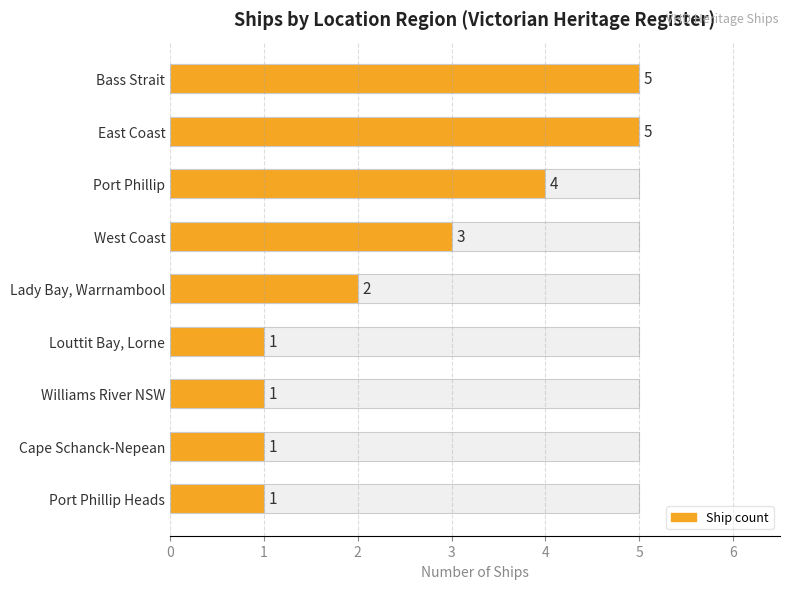

Rank the categories by value from highest to lowest.

Bass Strait, East Coast, Port Phillip, West Coast, Lady Bay, Warrnambool, Louttit Bay, Lorne, Williams River NSW, Cape Schanck-Nepean, Port Phillip Heads